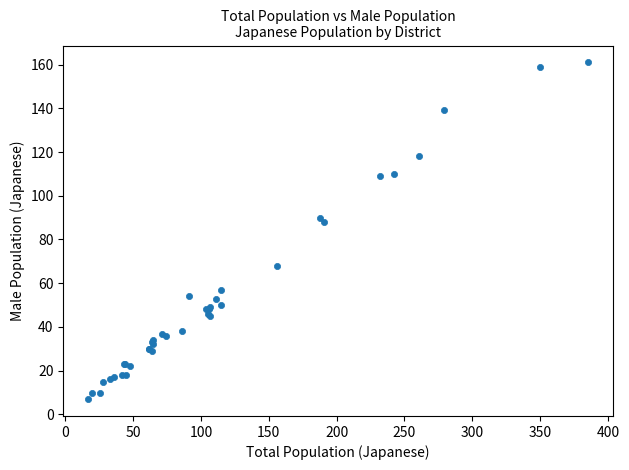

What Y value in the scatter plot is closest to 84?

88